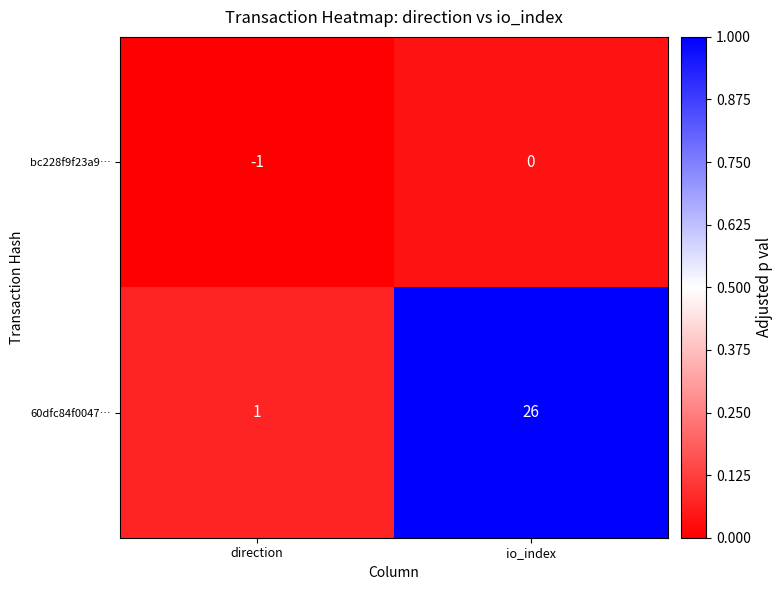

The value of 60dfc84f0047… at direction is 2. True or false?

False